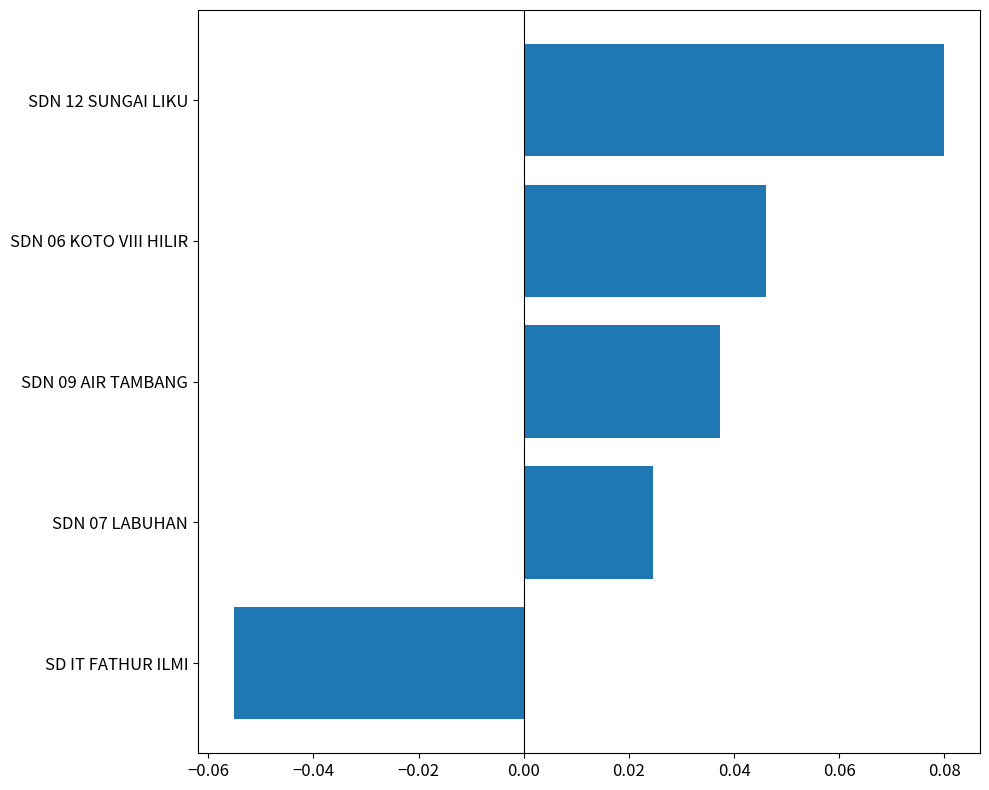

Which category has the highest value across all series?

SDN 12 SUNGAI LIKU